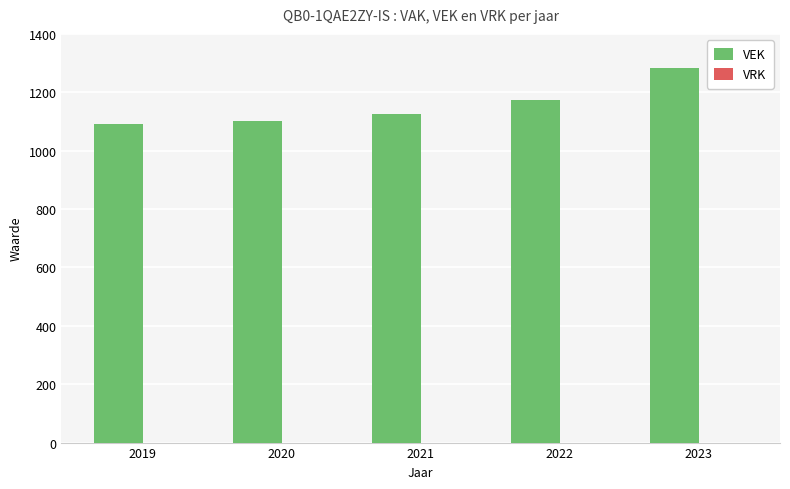

Which has a higher value, 2022 or 2023?

2023